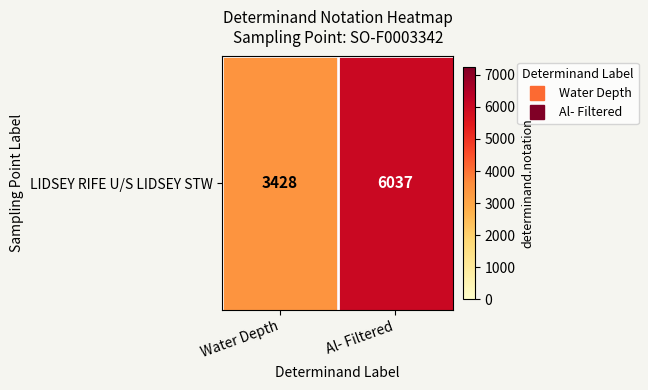

What is the average value?

4732